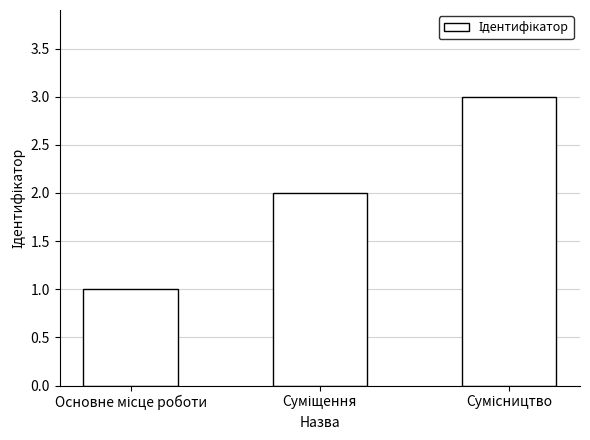

What is the sum of all values?

6